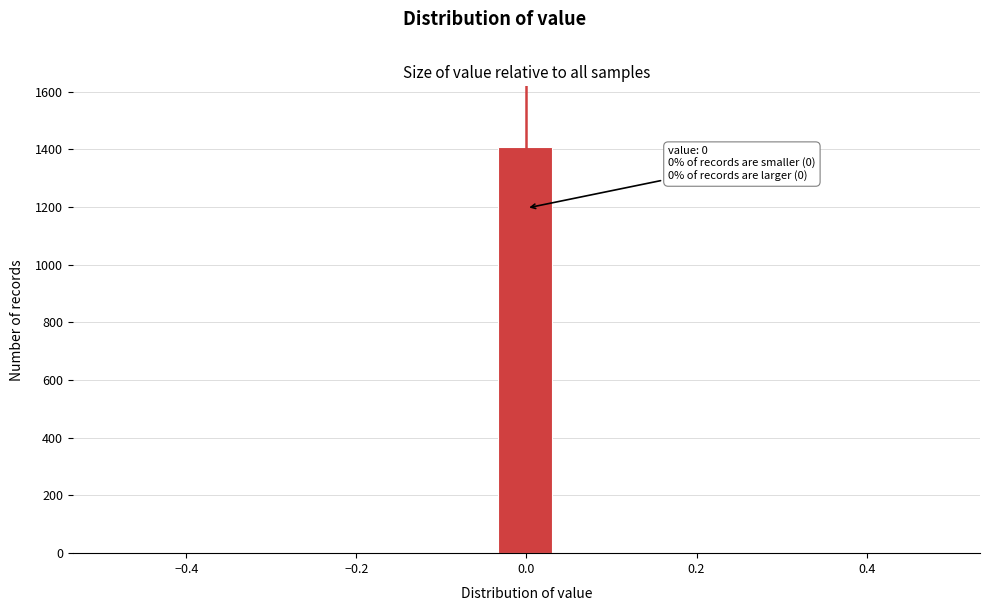

Read against the x-axis, roughly where is the centre of the tallest bar?

0.00